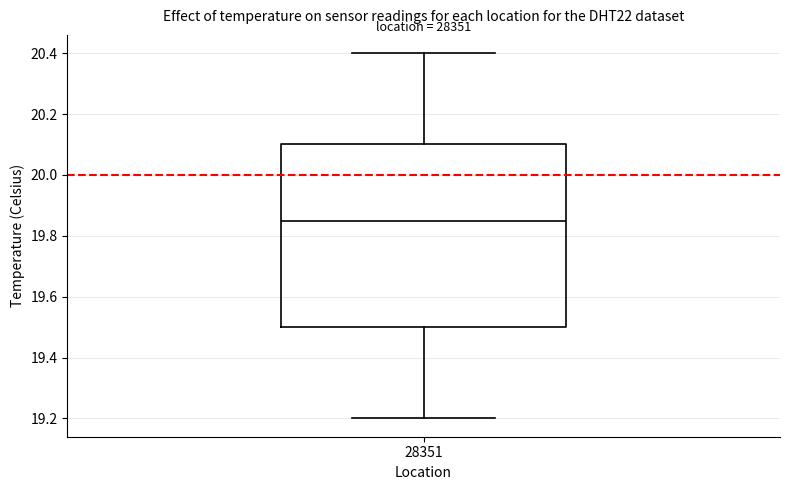

Transcribe this box plot: give where the median line is, the range the box spans, and where the two whiskers end, as read against the y-axis. The values are not printed on the chart, so give them approximately, as read against the axis.

median 19.86, box 19.50 to 20.10, whiskers 19.20 to 20.40